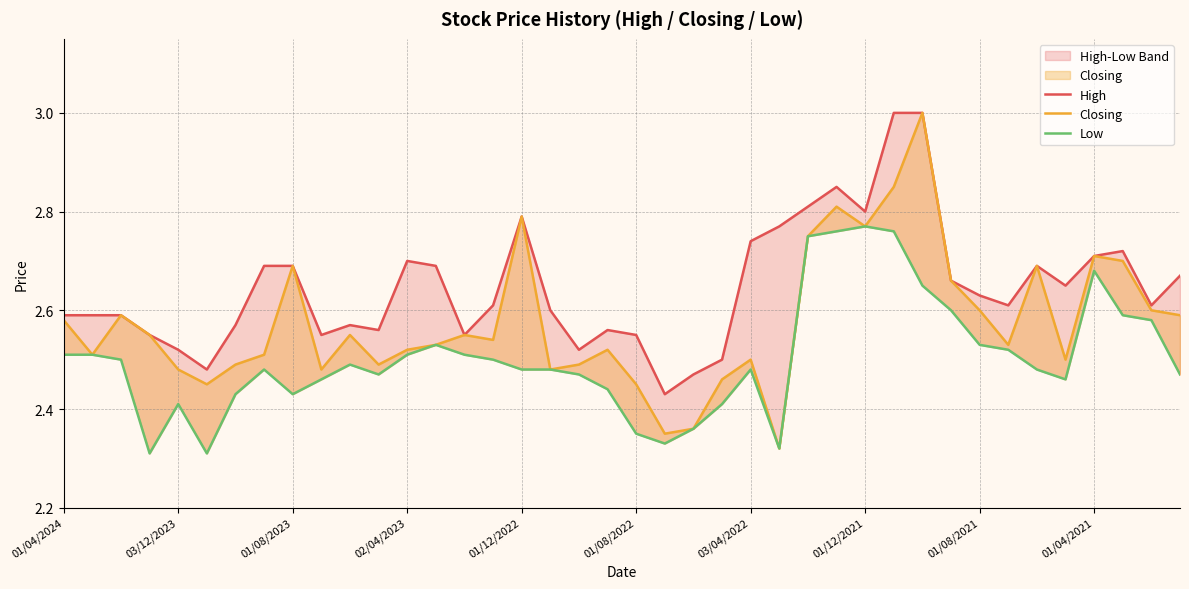

In Low, how many points are lower than both neighbors (excluding endpoints)?

7